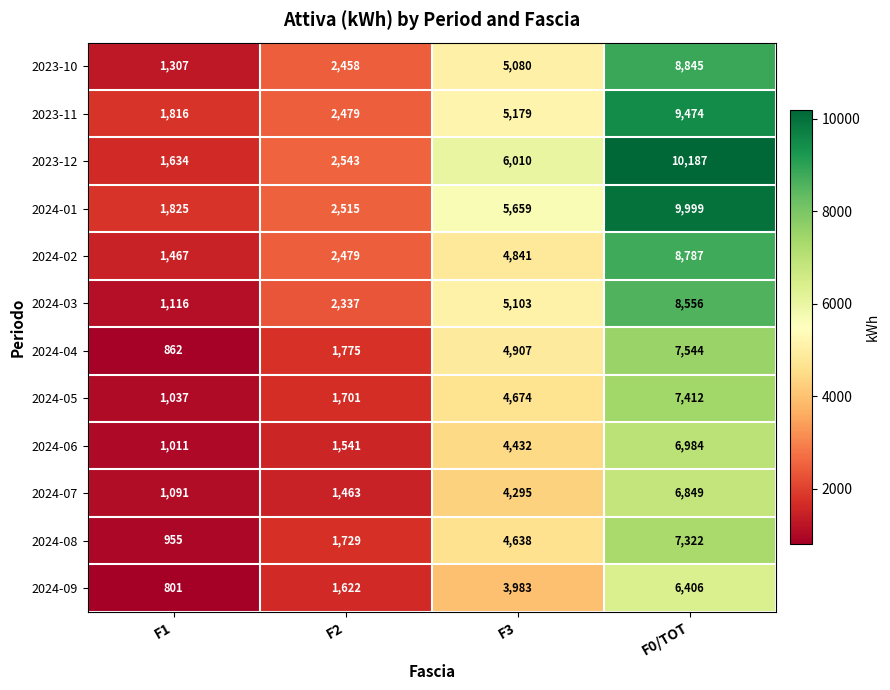

At which label is 2023-11 closest to 5645?

F3